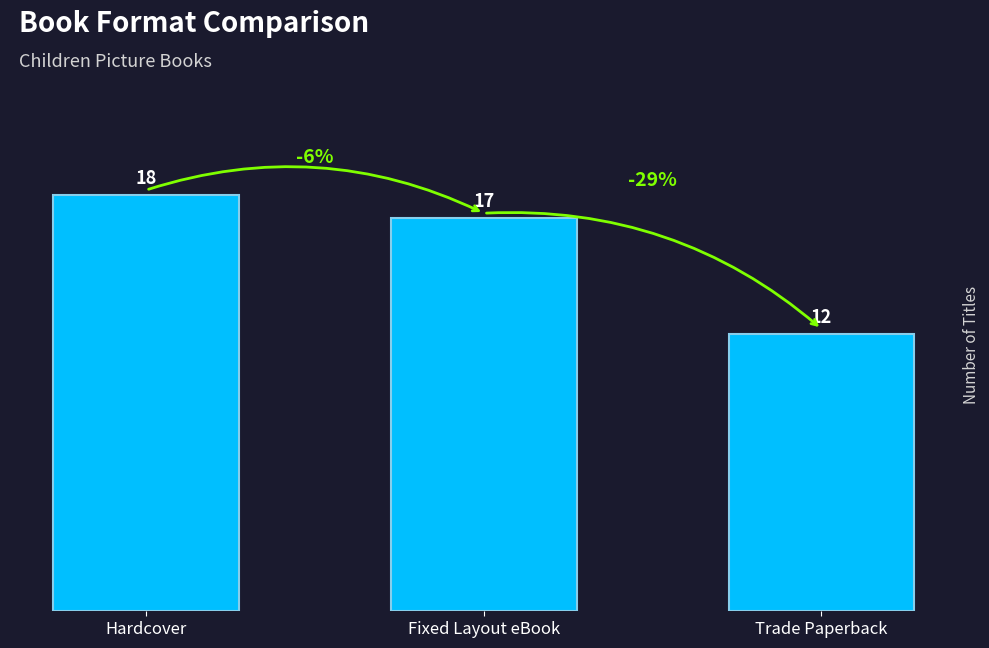

What is the label of the 3rd bar from the right?

Hardcover